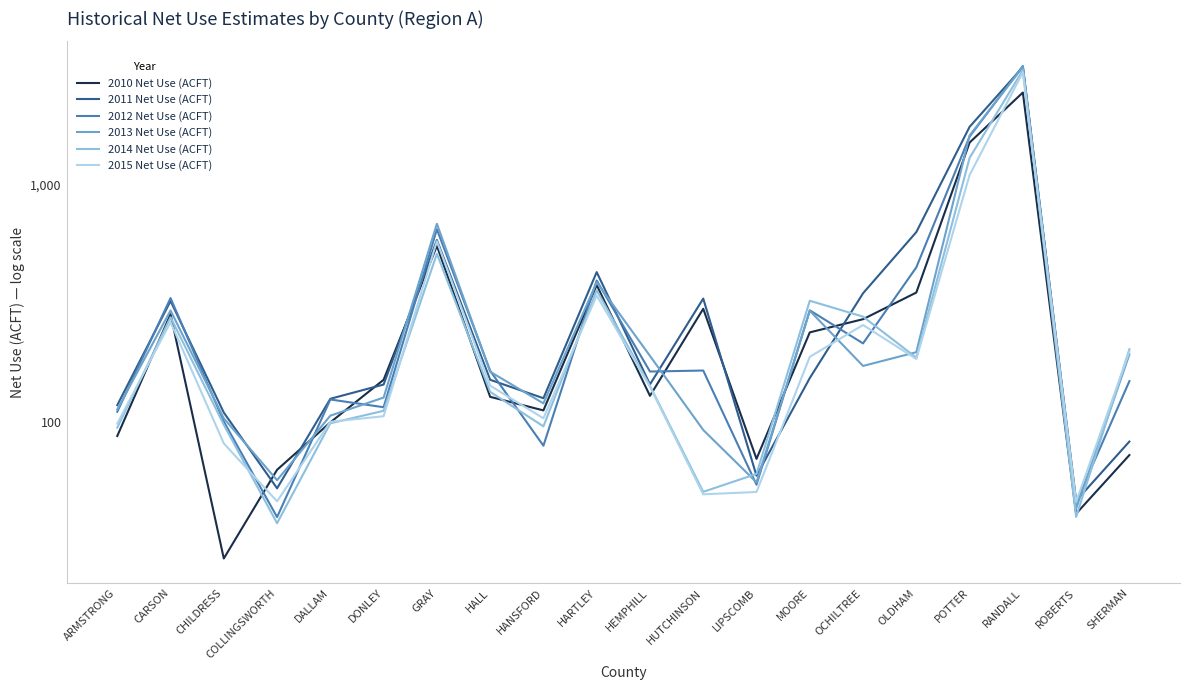

How many data points in 2010 Net Use (ACFT) are less than 150?

10